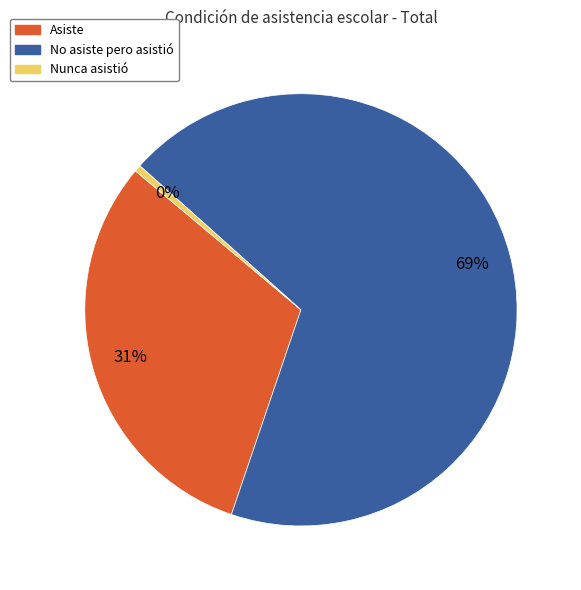

How many segments does this pie chart have?

3